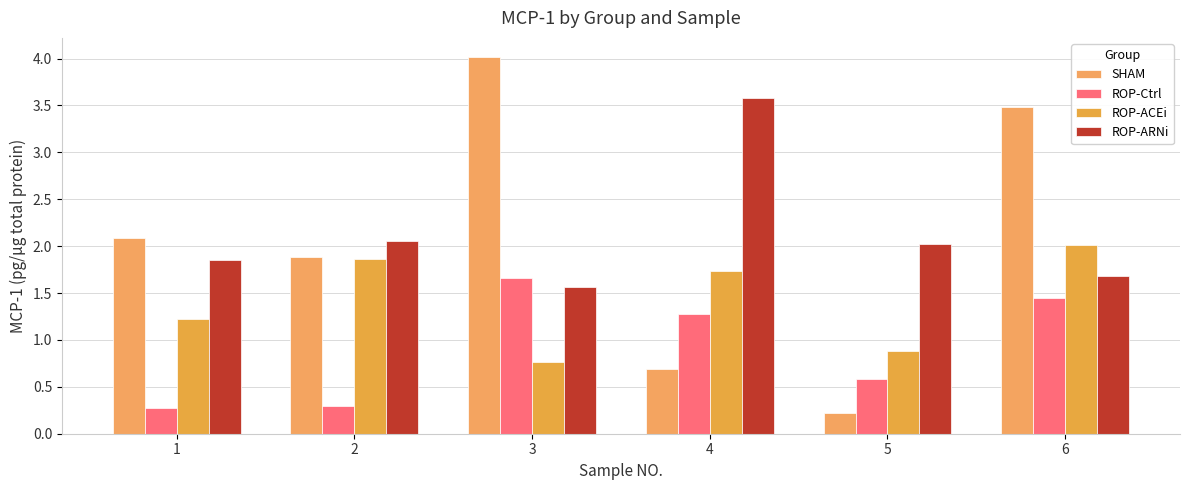

At which category is the sum across all series the highest?

6